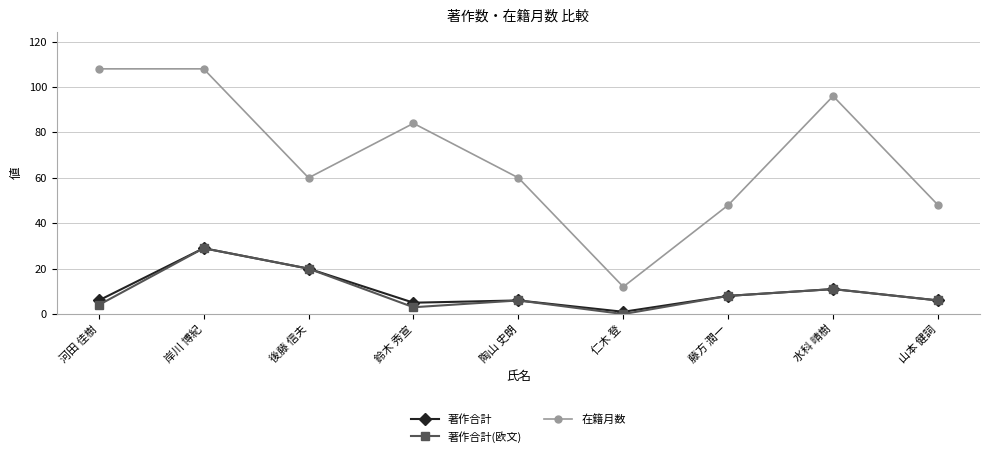

The value of 在籍月数 at 後藤 信夫 is 83. True or false?

False